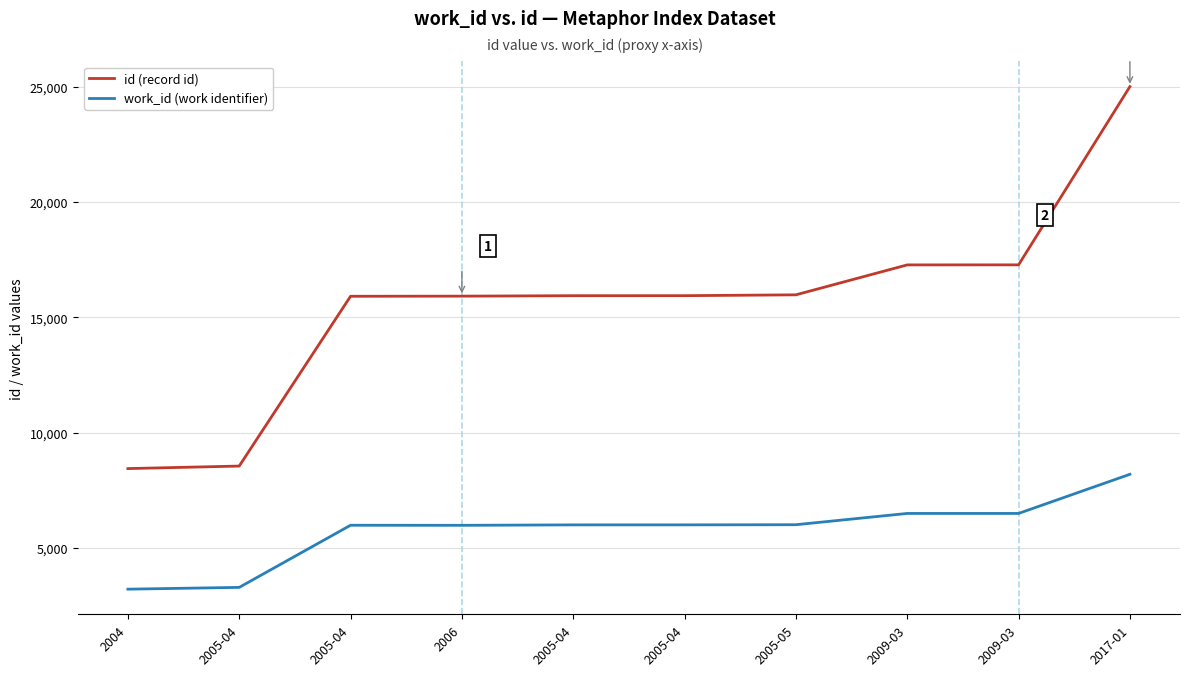

What is the maximum value shown in the chart?

25007